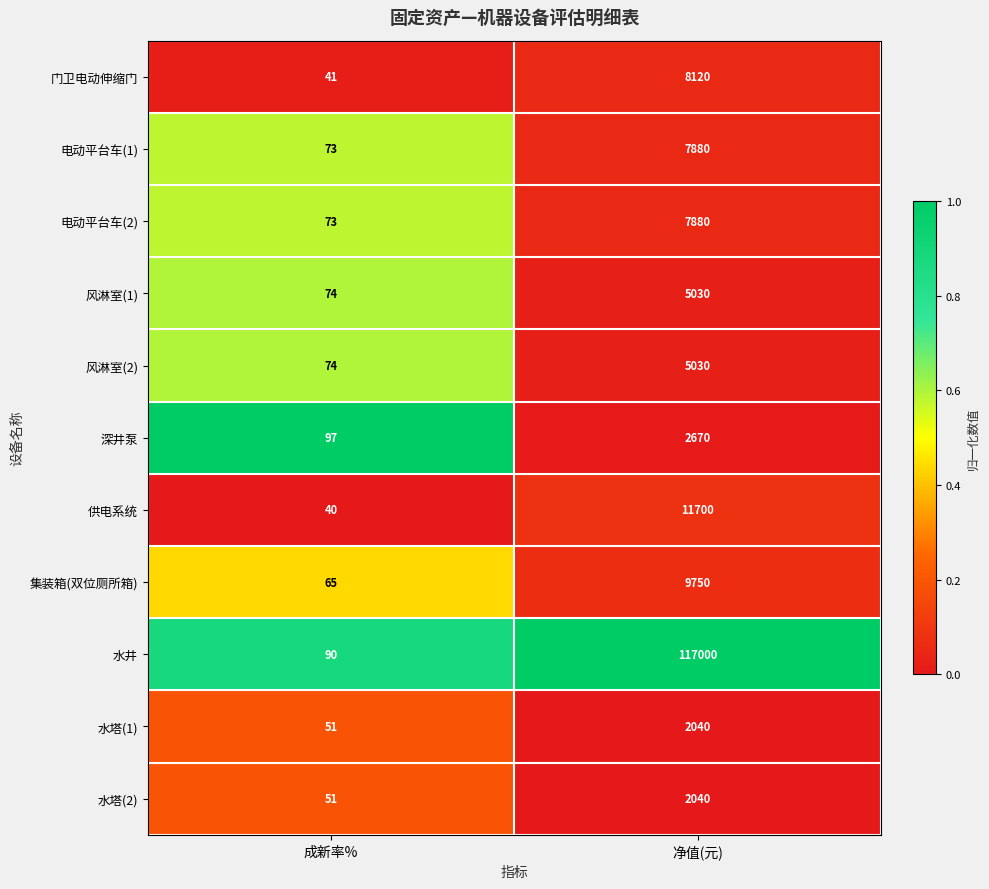

Reading right to left, extract all data points from this chart.

门卫电动伸缩门: 8120	41
电动平台车(1): 7880	73
电动平台车(2): 7880	73
风淋室(1): 5030	74
风淋室(2): 5030	74
深井泵: 2670	97
供电系统: 11700	40
集装箱(双位厕所箱): 9750	65
水井: 117000	90
水塔(1): 2040	51
水塔(2): 2040	51